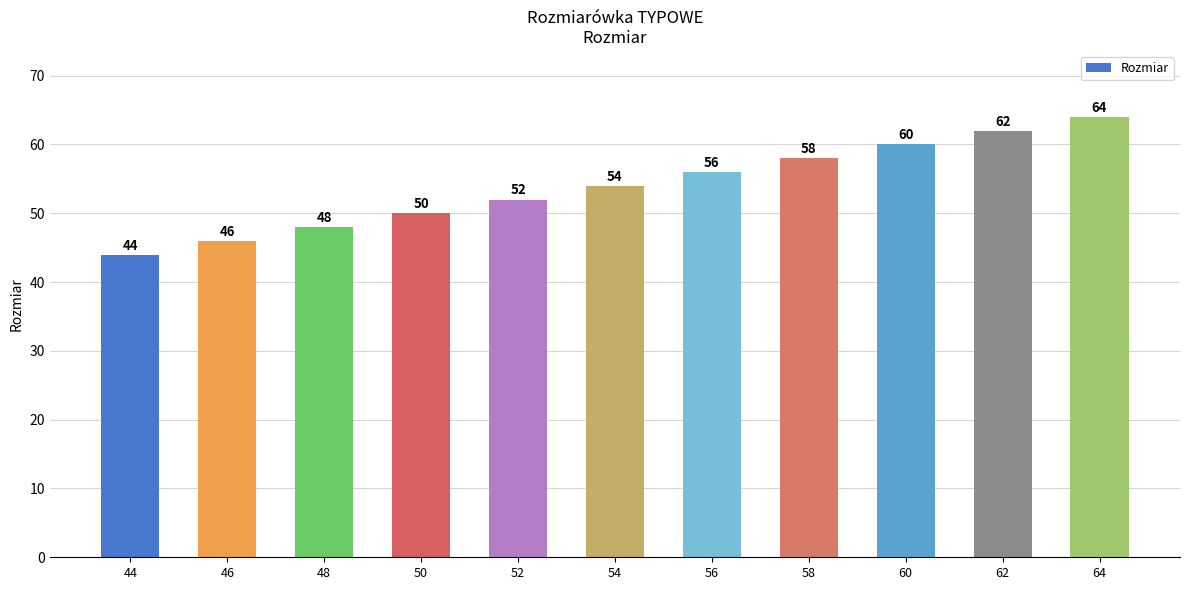

What is the change in value from 52 to 60?

+8